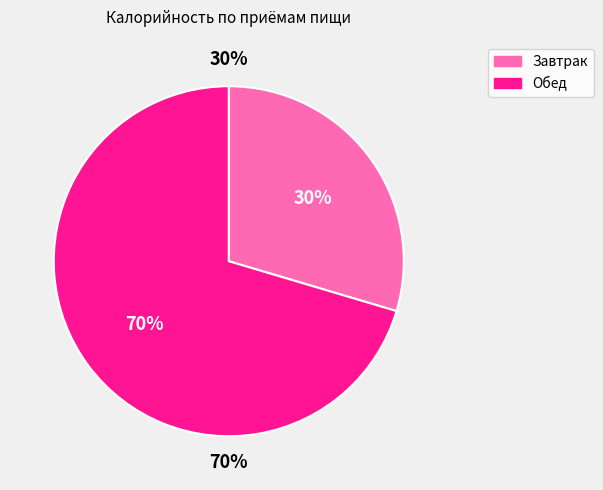

Which category has the biggest portion of the pie?

Обед